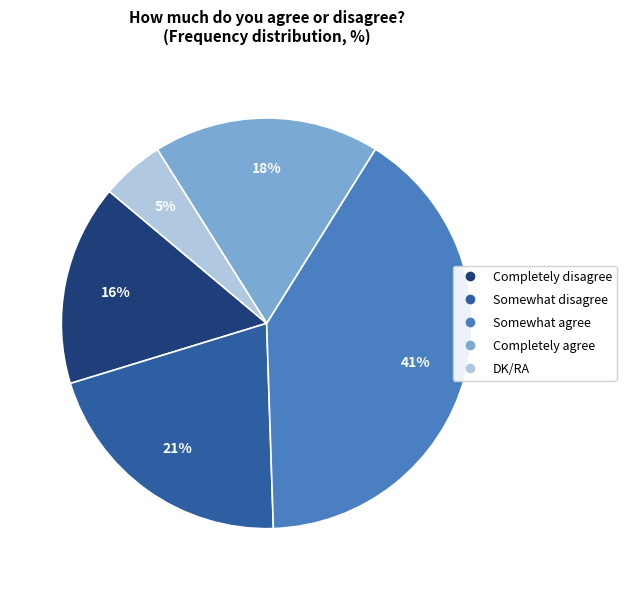

Do Somewhat agree and Completely agree together represent more than half of the pie?

Yes